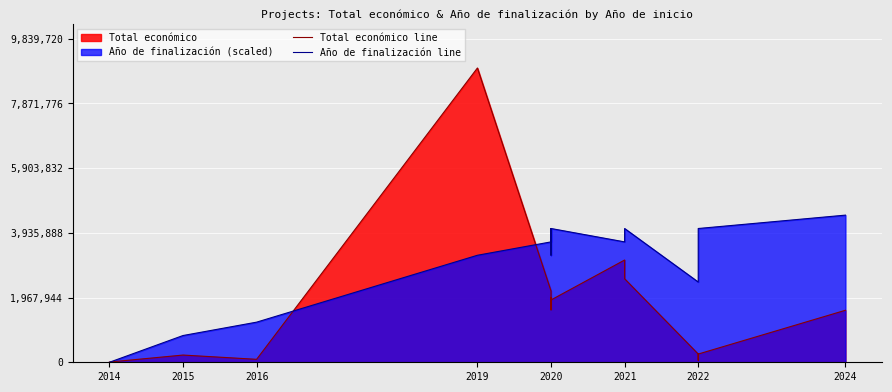

What is the difference between the maximum and second lowest values in the Total económico line series?

8885200